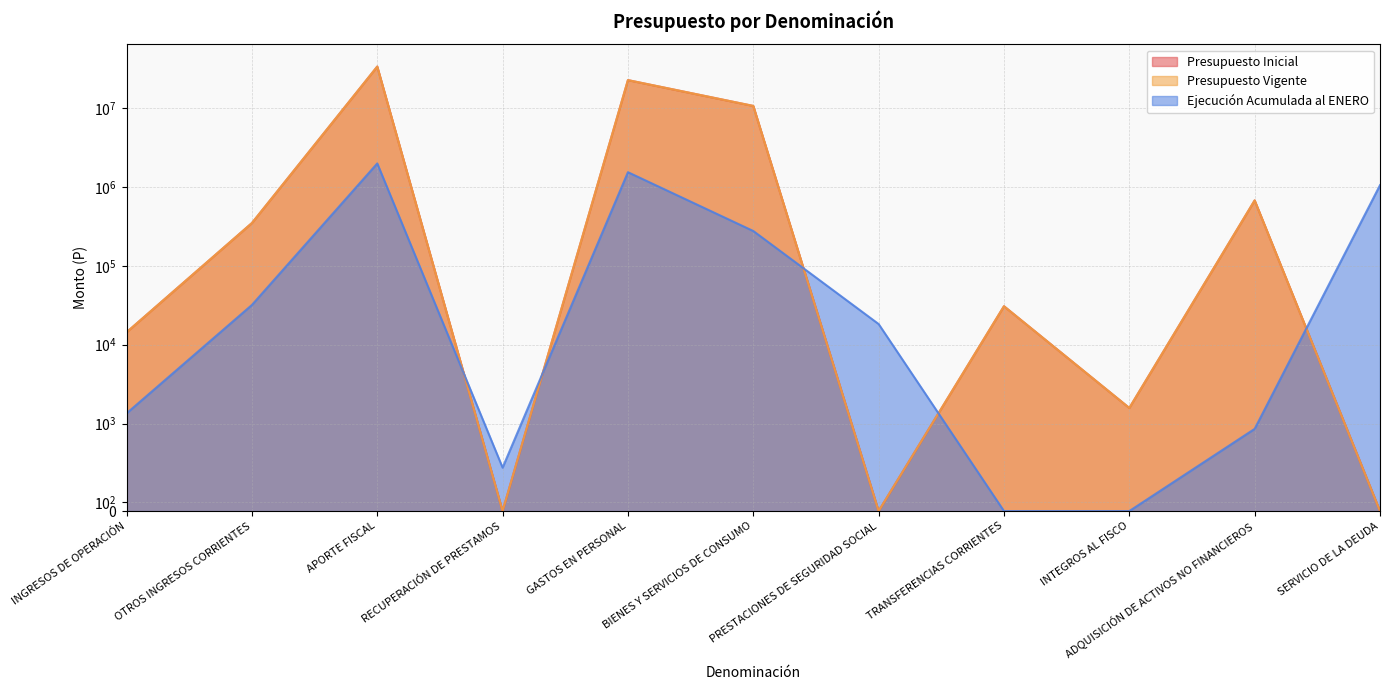

Where is the first local maximum for Ejecución Acumulada al ENERO?

APORTE FISCAL